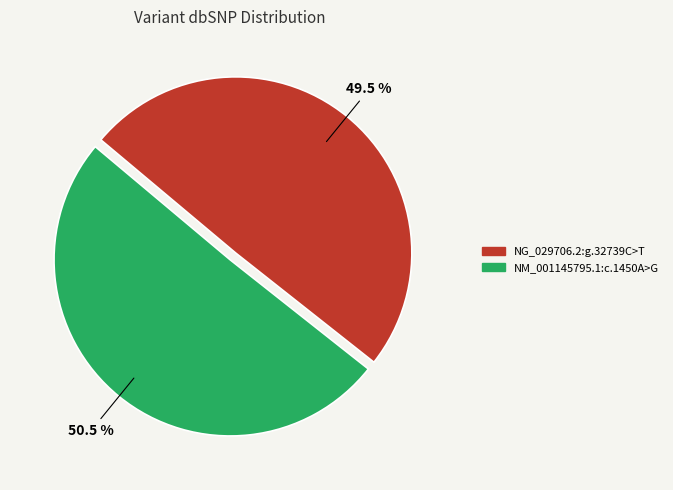

Count the number of slices in the pie.

2